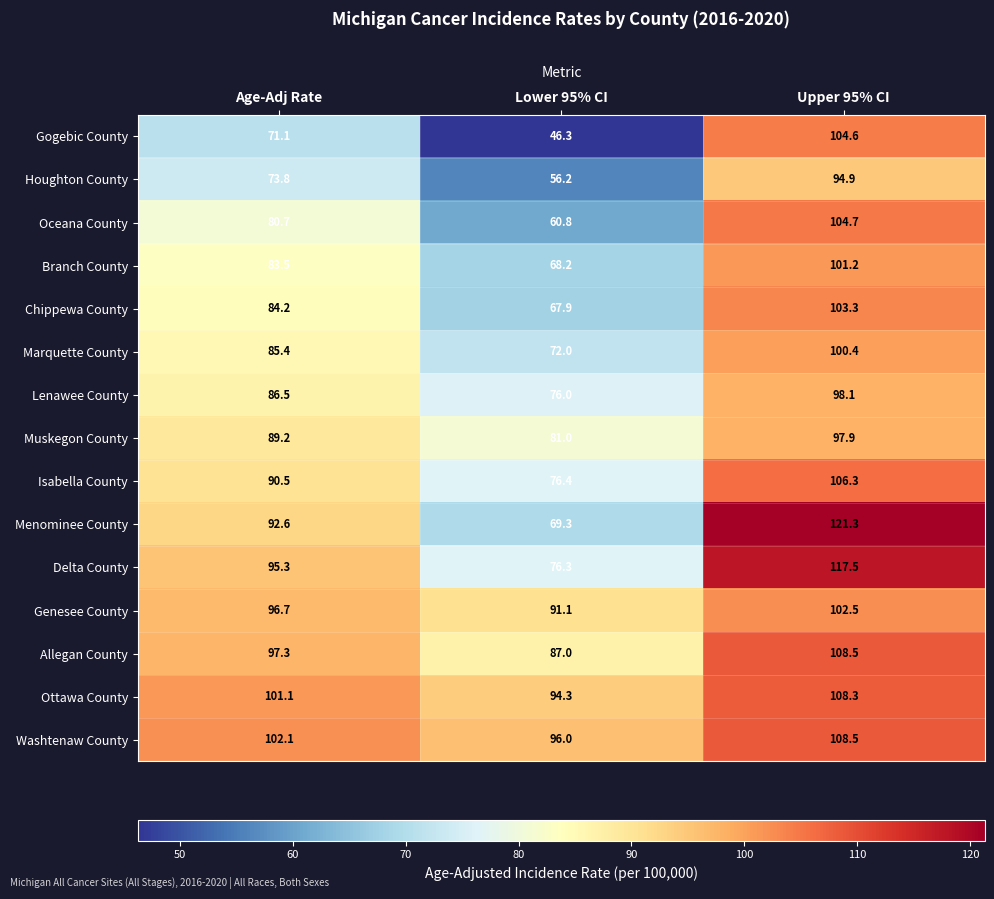

True or false: Gogebic County has a value of 71.1 at Age-Adj Rate.

True